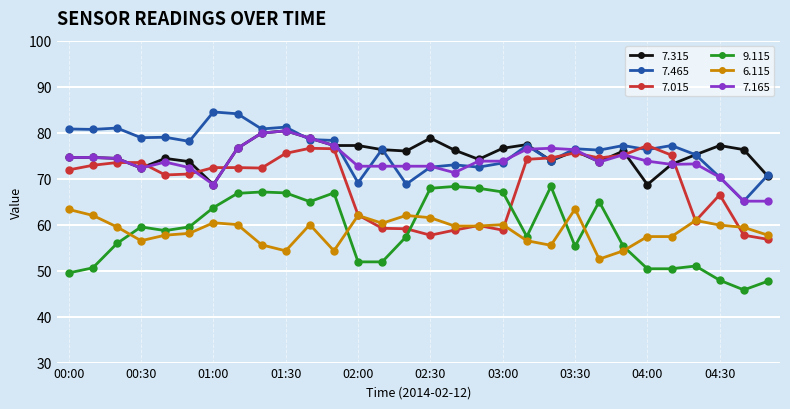

At how many categories does at least one series exceed 48?

30